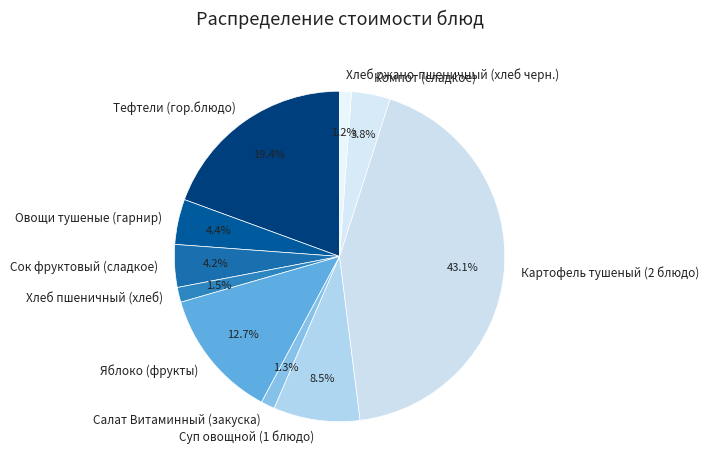

Combined, do Суп овощной (1 блюдо) and Тефтели (гор.блюдо) account for over 50%?

No